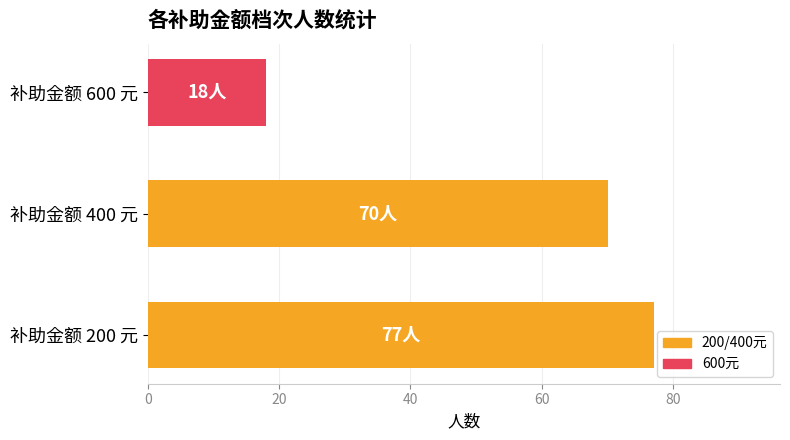

How many bars are there in total?

3